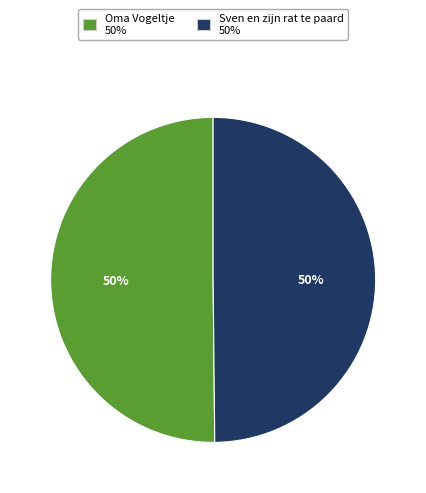

True or false: Sven en zijn rat te paard accounts for 63% of the total.

False